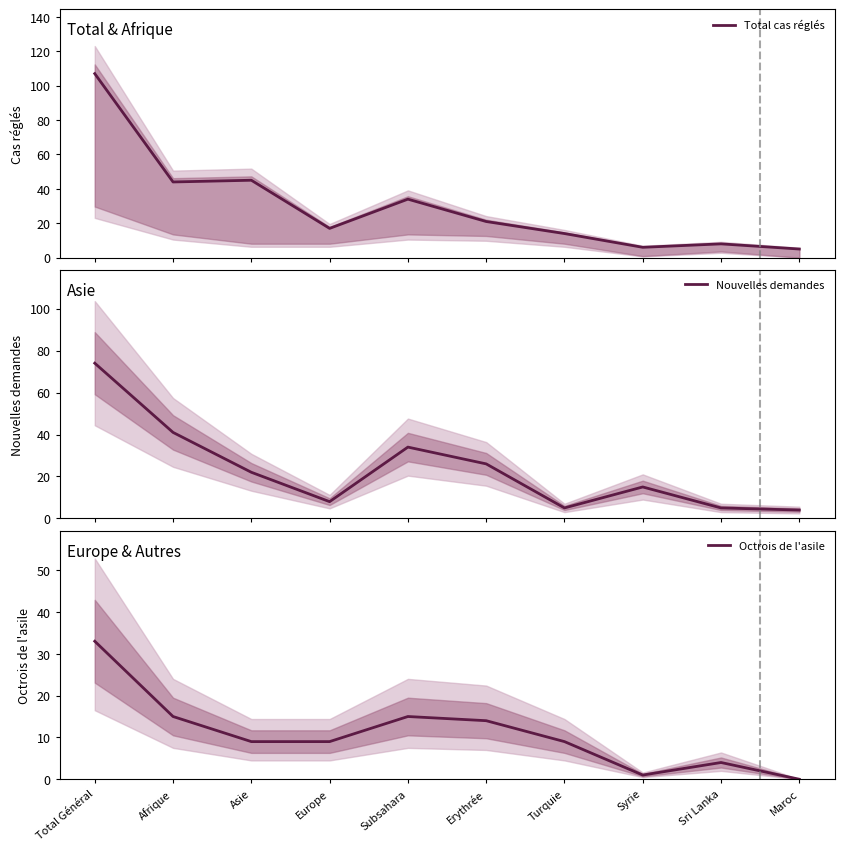

Is it true that Total cas réglés equals 5 at Maroc?

True